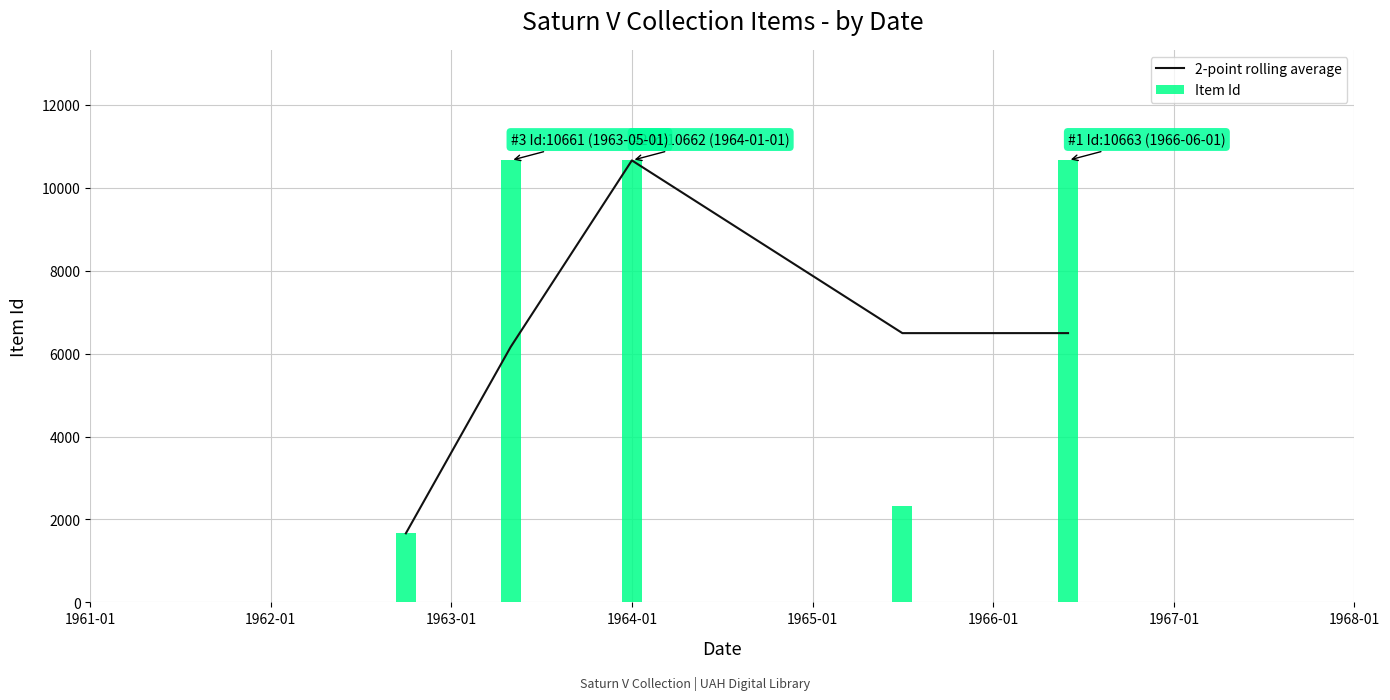

What is the sum of all Item Id values?

35980